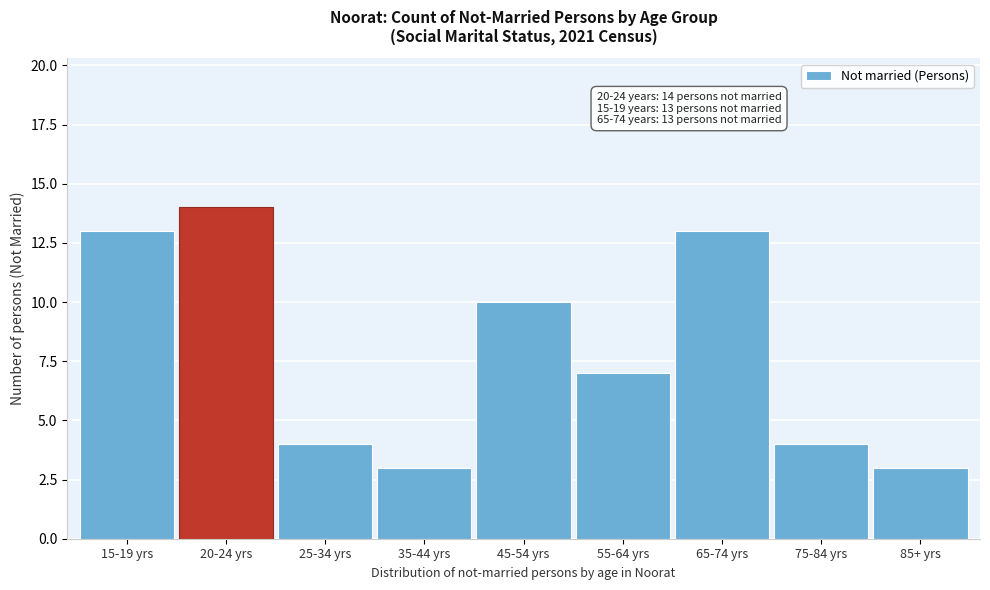

Reading left to right, list all the values displayed in this chart.

15-19 yrs=13	20-24 yrs=14	25-34 yrs=4	35-44 yrs=3	45-54 yrs=10	55-64 yrs=7	65-74 yrs=13	75-84 yrs=4	85+ yrs=3